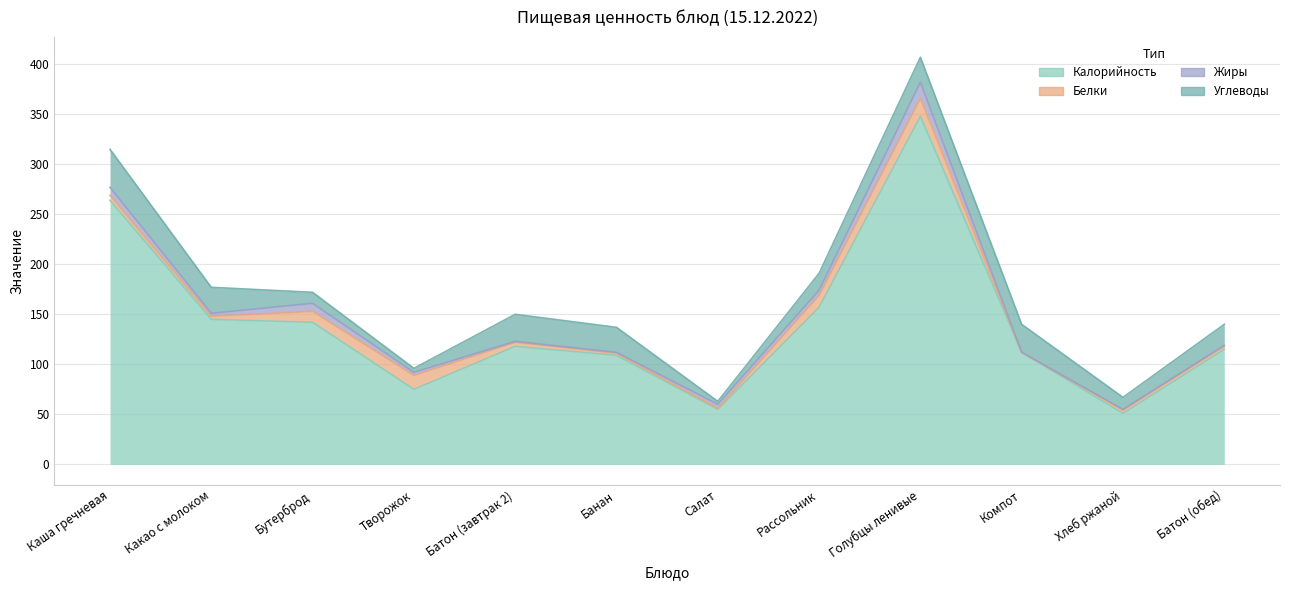

What is the maximum value shown in the chart?

348